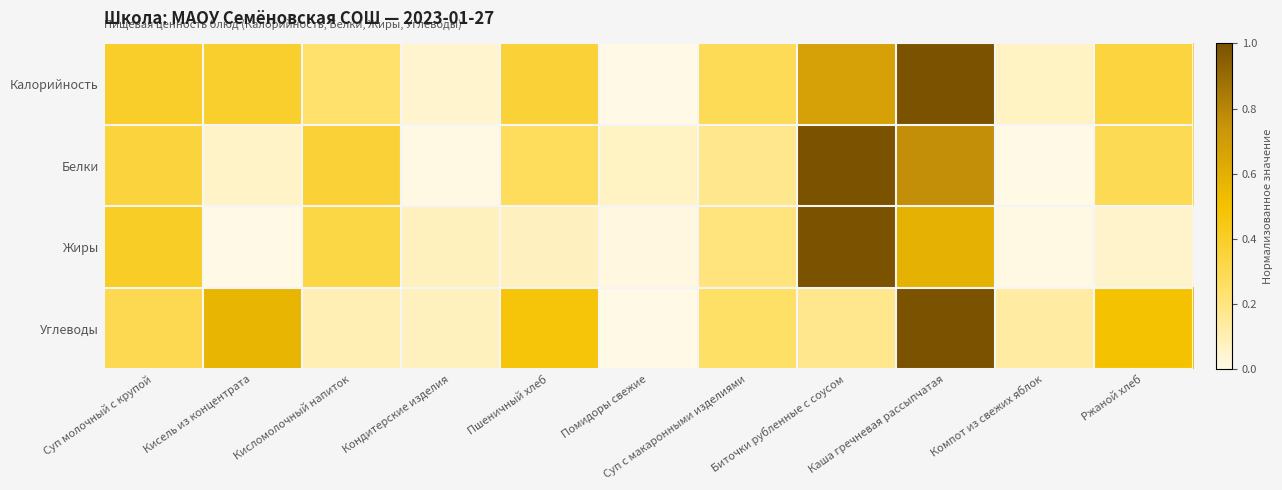

Which category has the highest value across all series?

Каша гречневая рассыпчатая